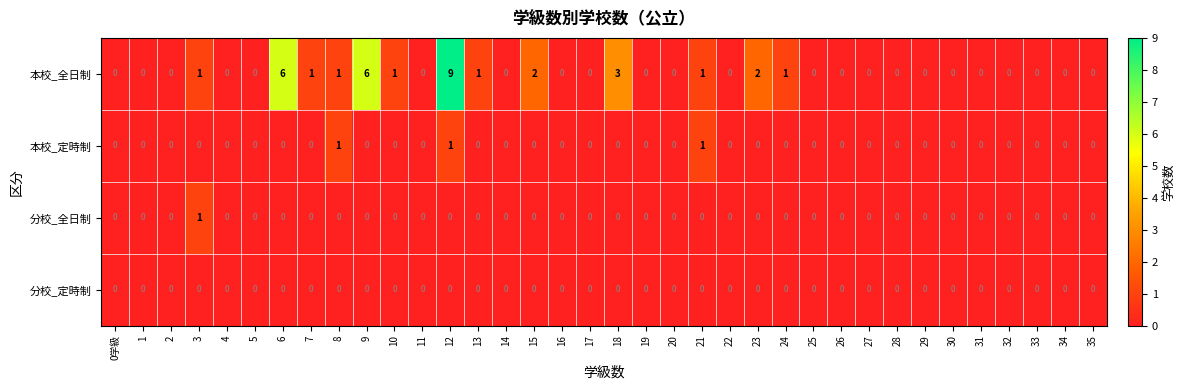

How many categories are shown in the chart?

36